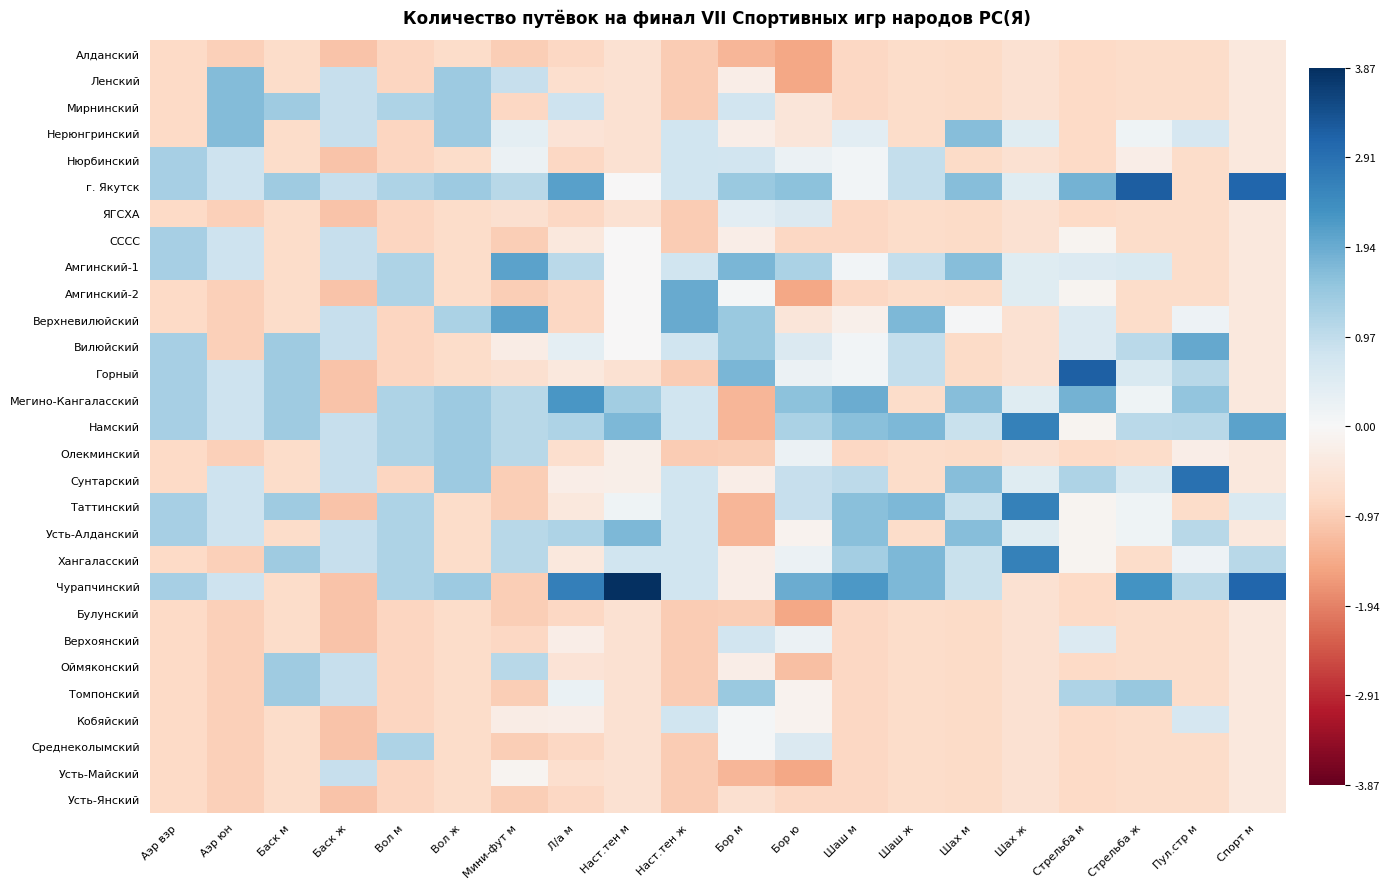

Which series has the largest total across all categories?

г. Якутск